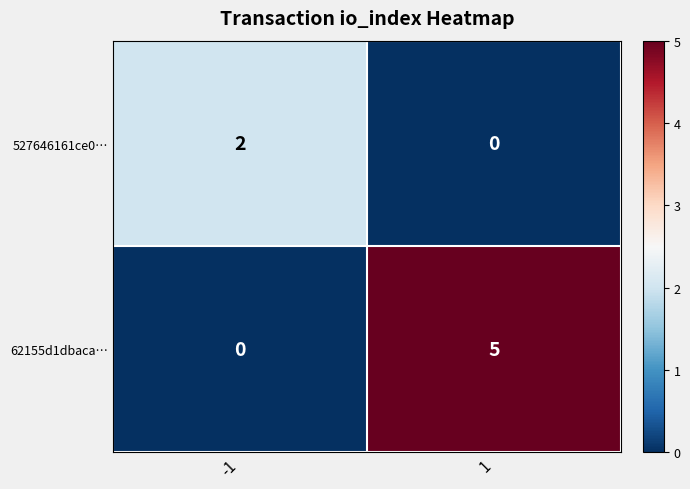

Reading right to left, transcribe all the data shown in this chart.

527646161ce0…: 1=0	-1=2
62155d1dbaca…: 1=5	-1=0